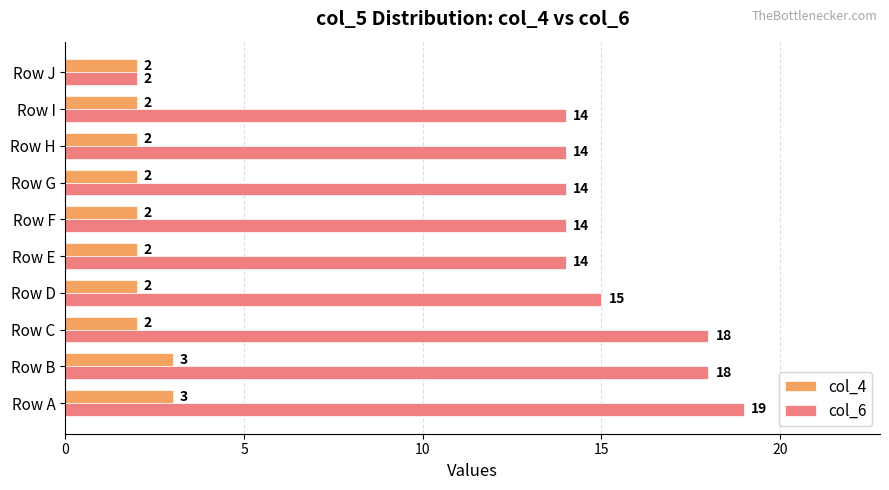

What is the minimum value for col_4?

2